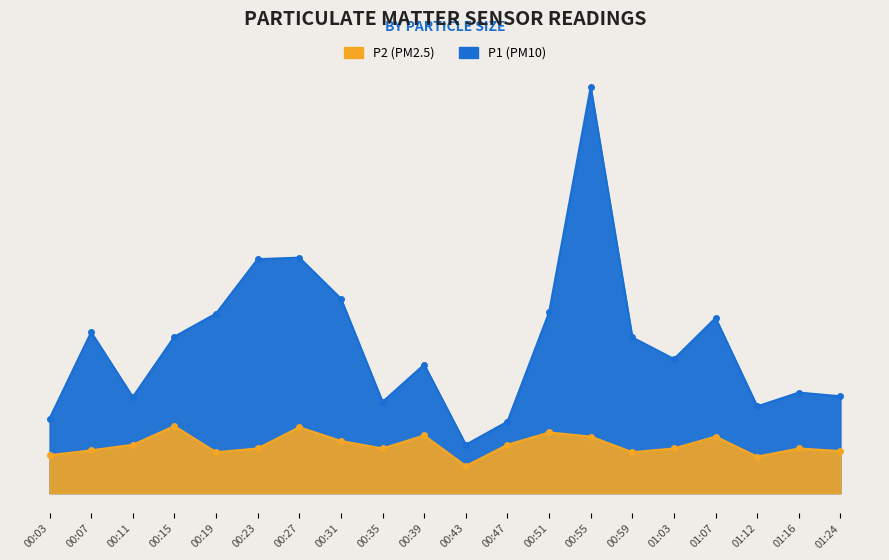

How many lines are shown in the chart?

2